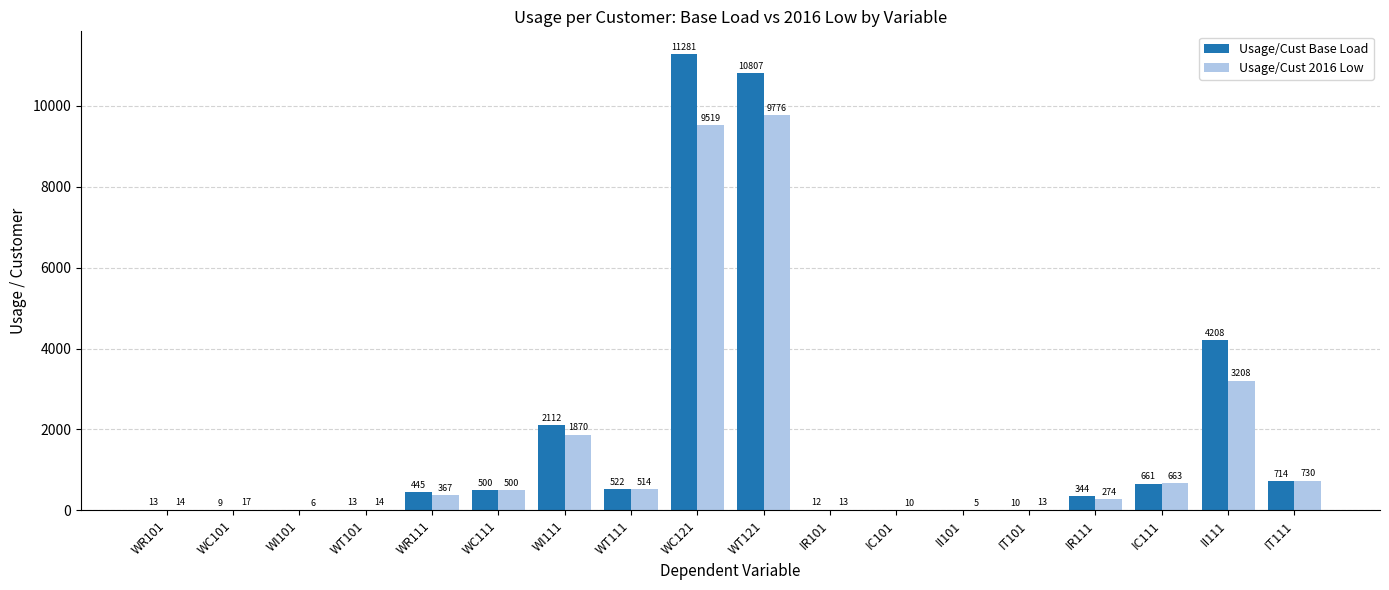

Is it true that Usage/Cust Base Load equals 11281 at WC121?

True